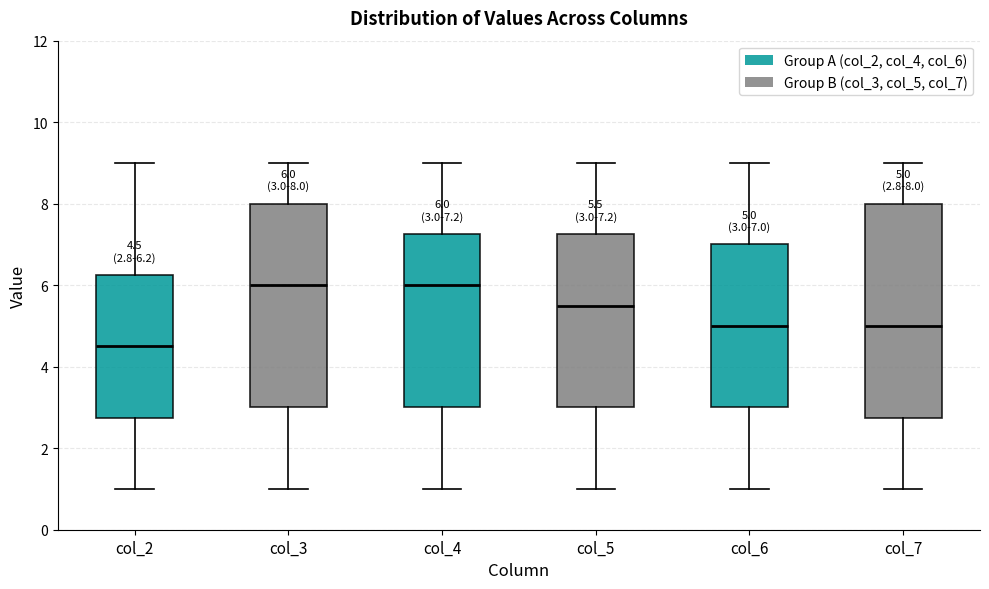

Comparing the boxes themselves (not the whiskers), which one is the tallest?

col_7